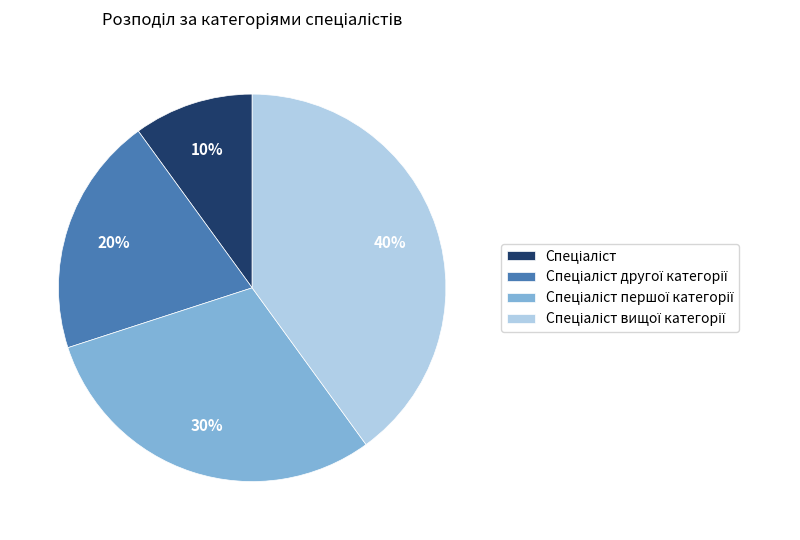

To the nearest percent, what is the difference between the largest and smallest slice percentages?

30%